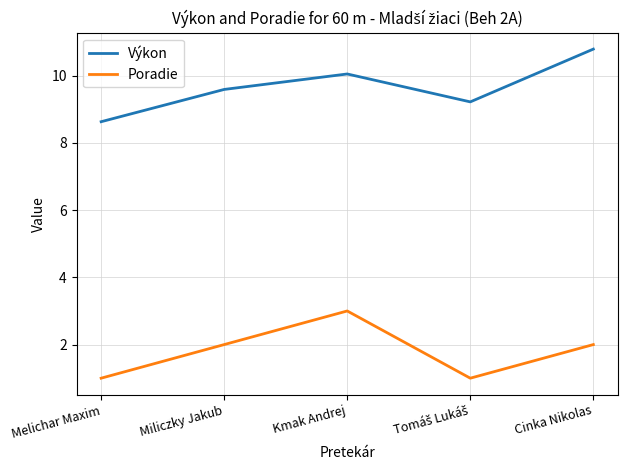

What is the difference between the maximum and minimum values in the Poradie series?

2.0